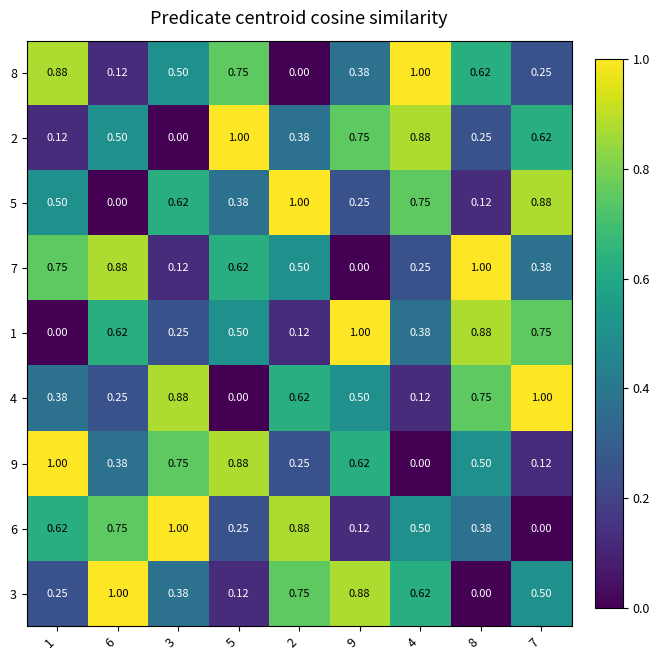

What is the difference between the highest and lowest values at 6?

1.0